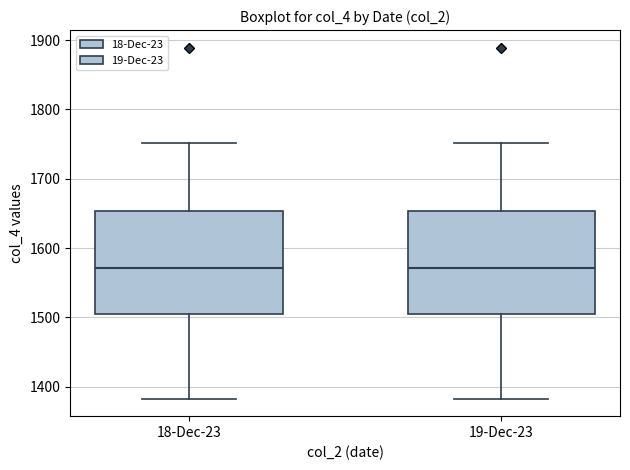

Reading left to right, transcribe this box plot: for each box, give where its median line is, the range the box spans, and where its two whiskers end, as read against the y-axis. The values are not printed on the chart, so give them approximately, as read against the axis.

18-Dec-23: median 1570, box 1500 to 1650, whiskers 1380 to 1750
19-Dec-23: median 1570, box 1500 to 1650, whiskers 1380 to 1750